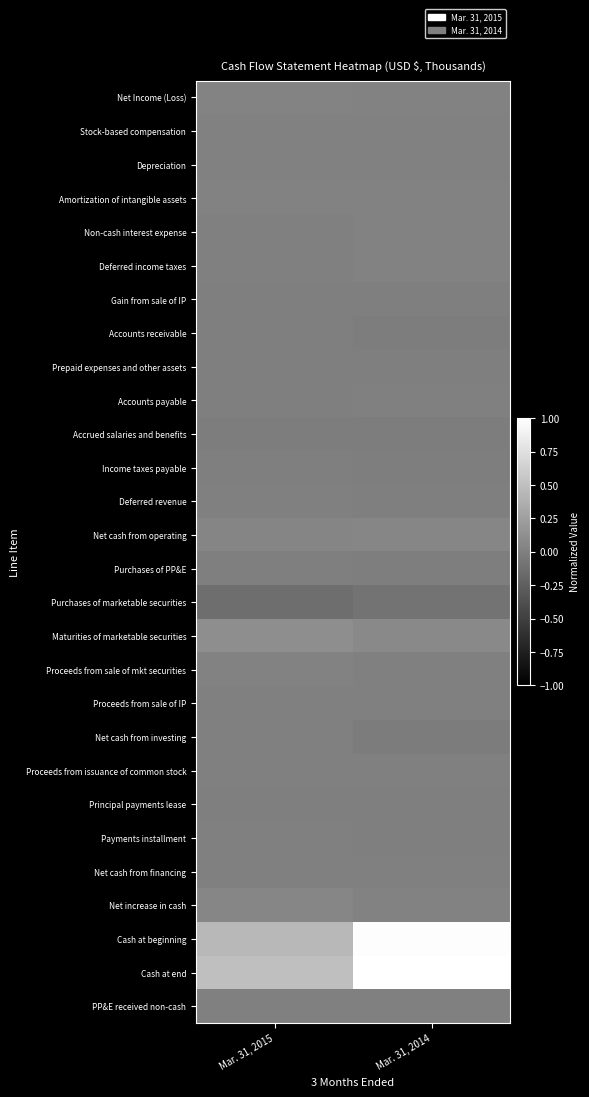

How many data points does each series have?

2